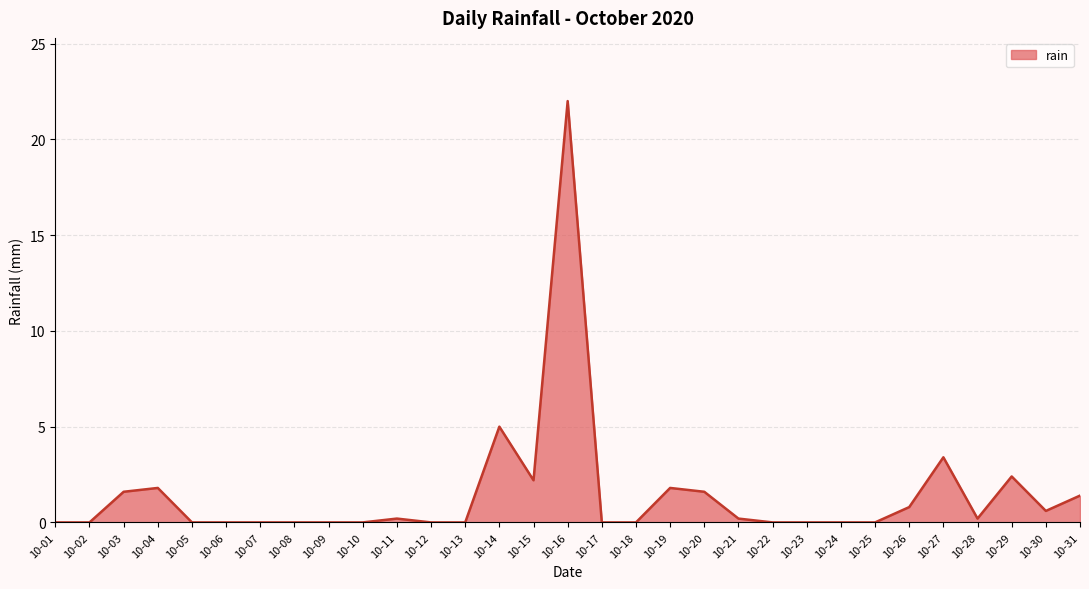

Is it true that the value at 10-12 is 15.3?

False